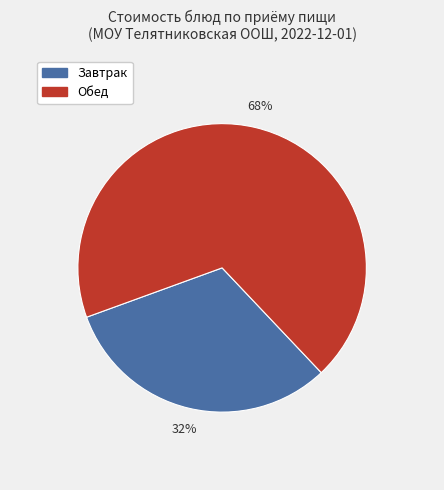

Does any single category account for the majority?

Yes